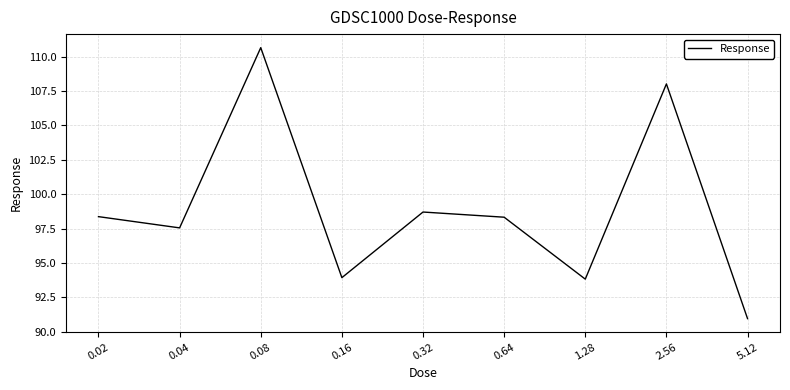

What is the ratio of the value at 0.32 to the value at 0.02?

1.0